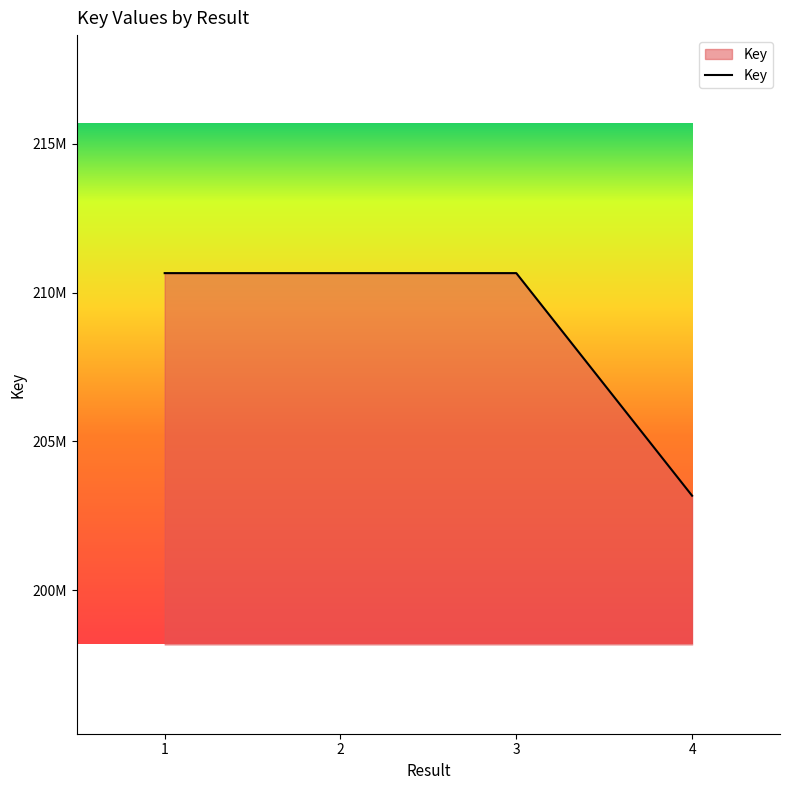

Does the chart have visible grid lines?

No